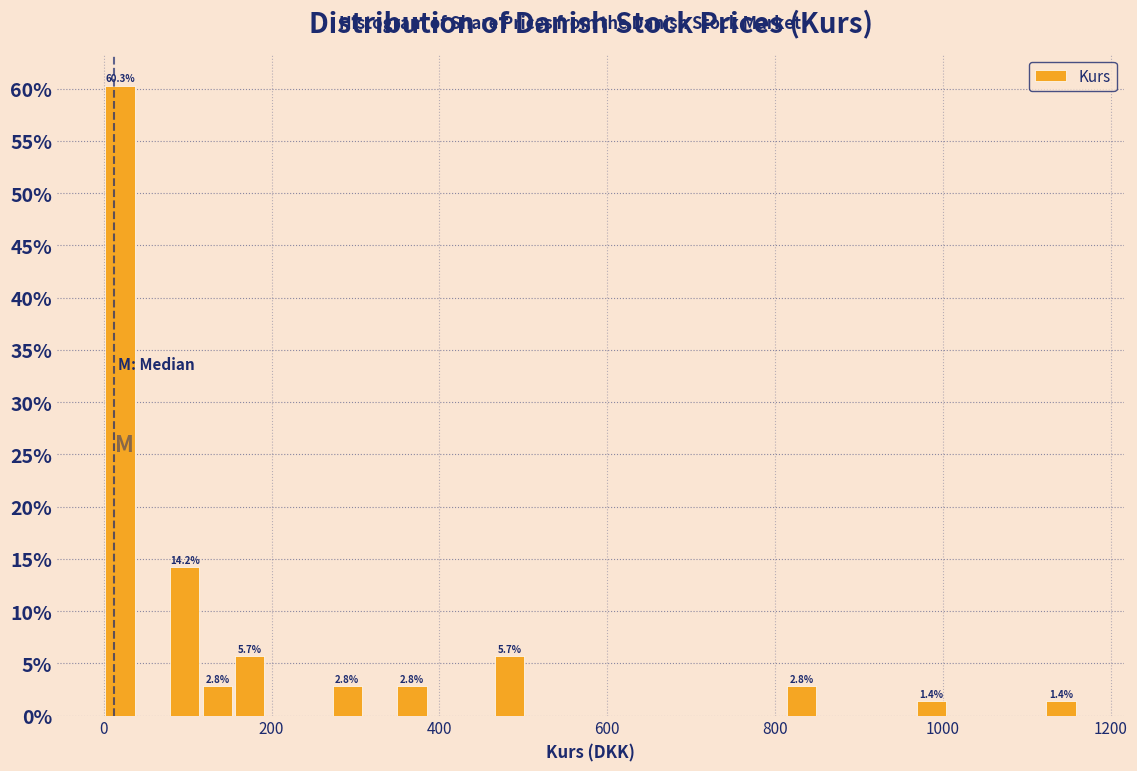

Read against the x-axis, roughly where is the centre of the tallest bar?

20